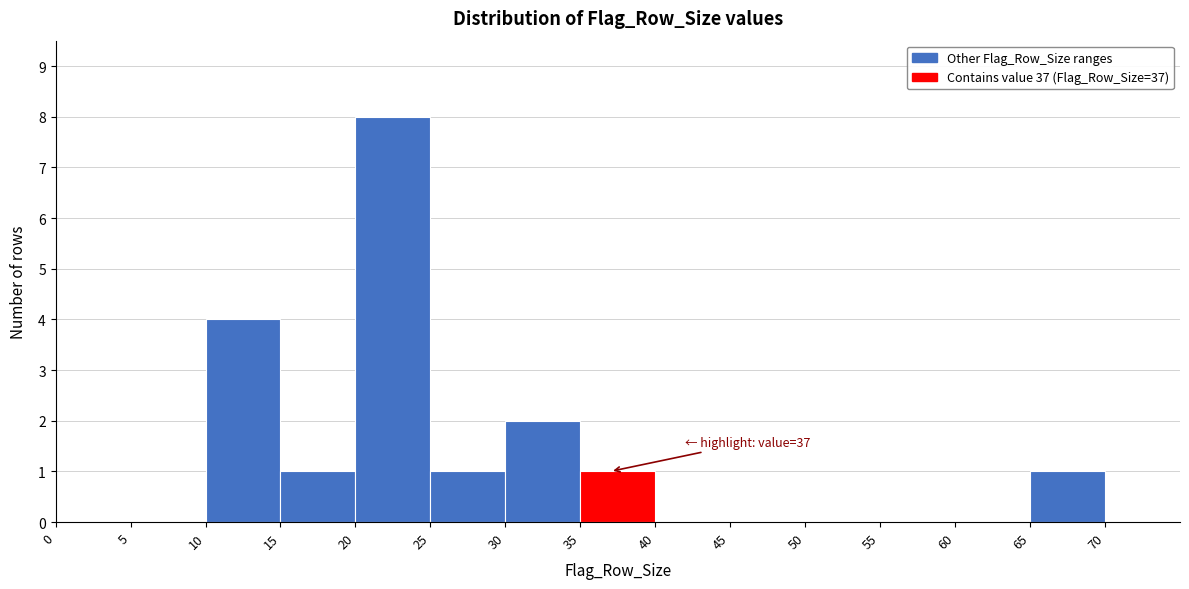

Which range on the x-axis has the tallest bar?

20 to 25